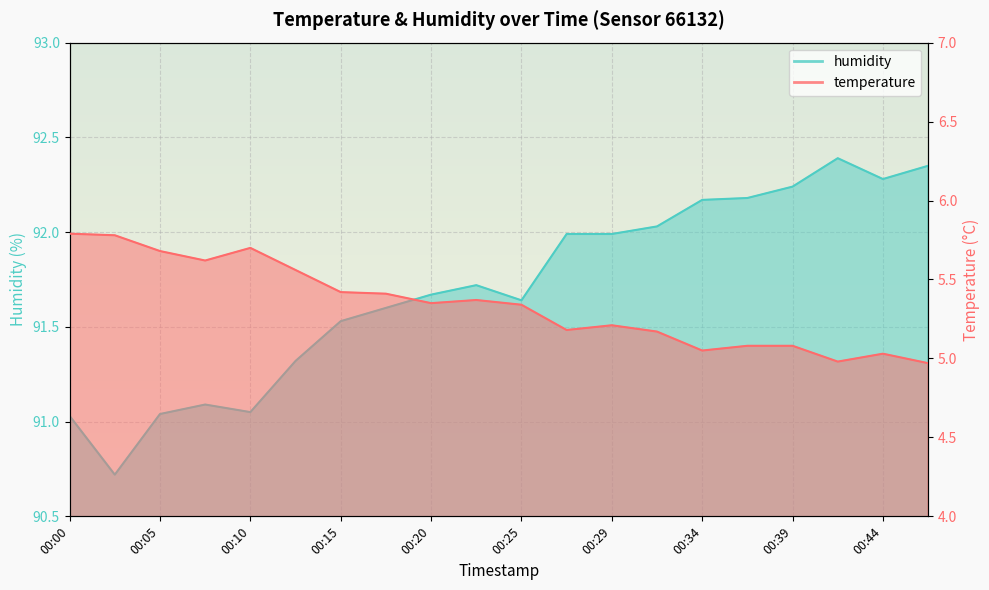

What is the minimum value for humidity?

90.7